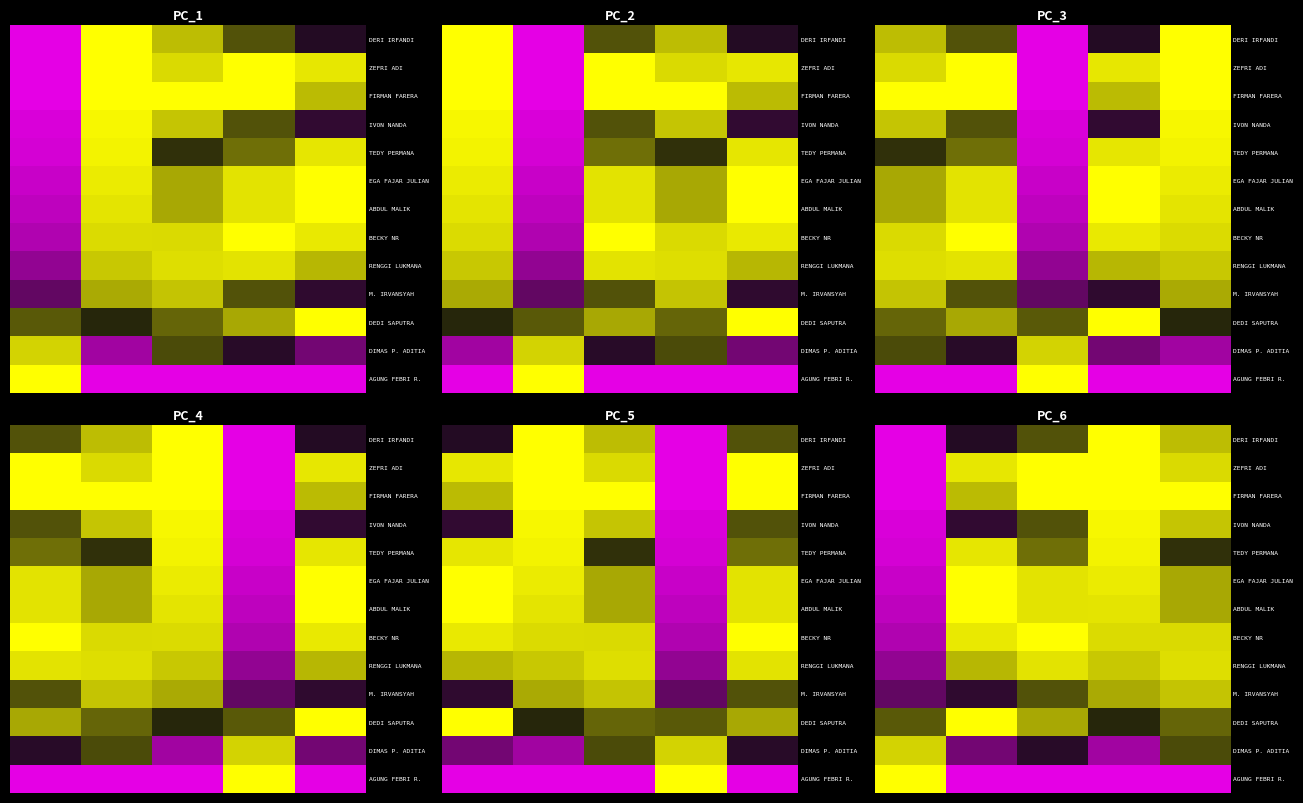

What is the difference between the highest and lowest values at 2?

1.0